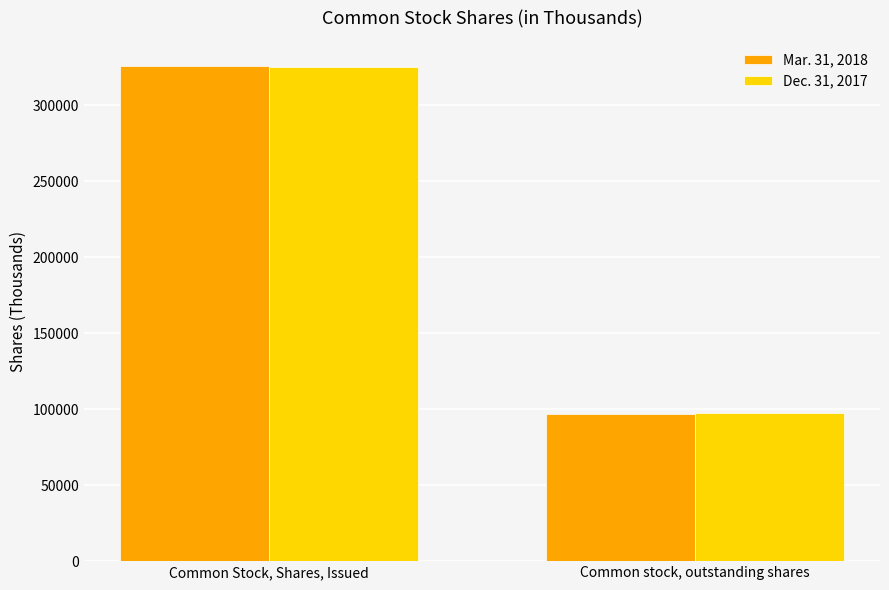

What is the value of the Mar. 31, 2018 bar at the 2nd from the left?

97005